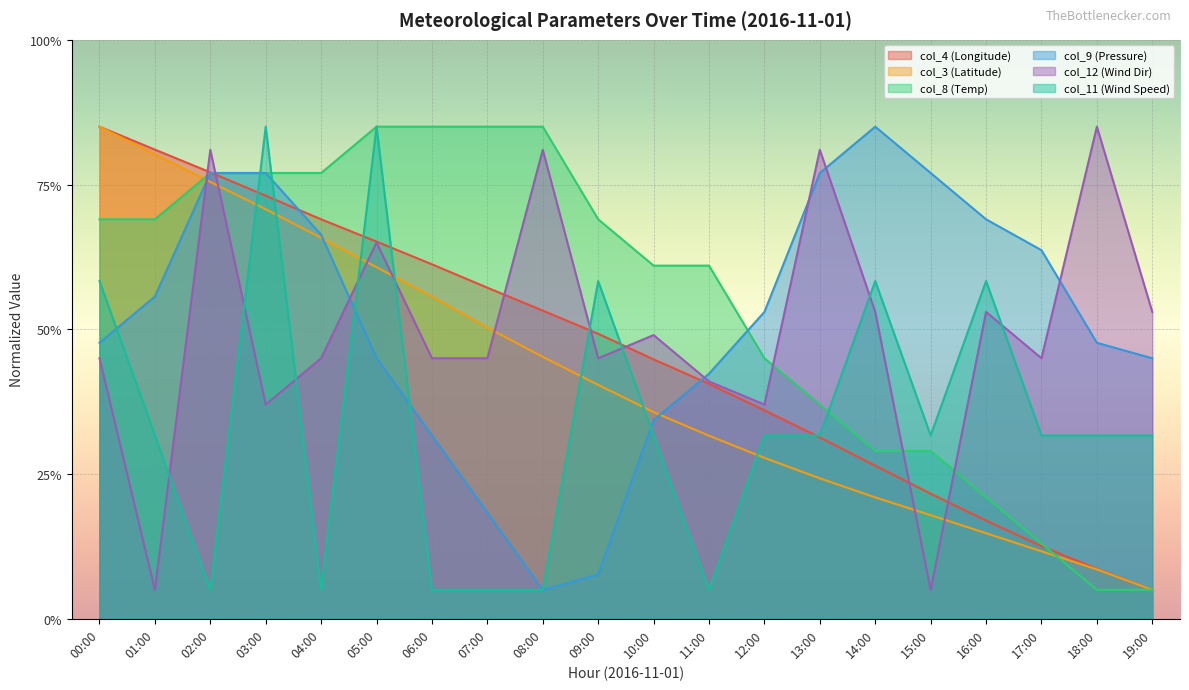

Rank the categories by col_9 (Pressure) value from lowest to highest.

08:00, 09:00, 07:00, 06:00, 10:00, 11:00, 05:00, 19:00, 00:00, 18:00, 12:00, 01:00, 17:00, 04:00, 16:00, 02:00, 03:00, 13:00, 15:00, 14:00